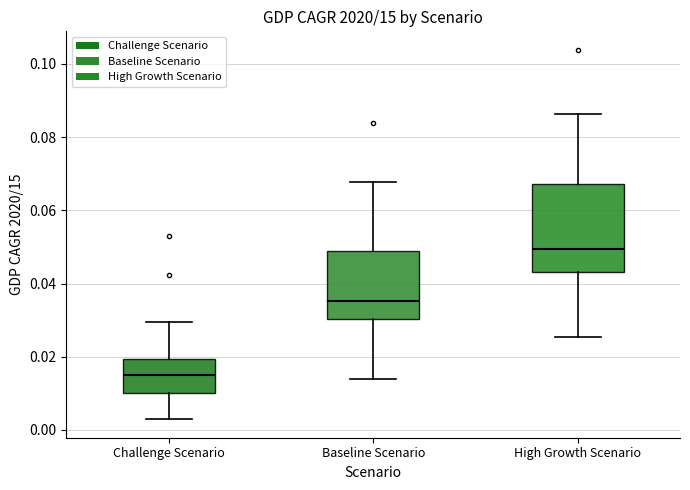

Where is the upper edge of the box for High Growth Scenario on the y-axis? The values are not printed on the chart, so give them approximately, as read against the axis.

0.068